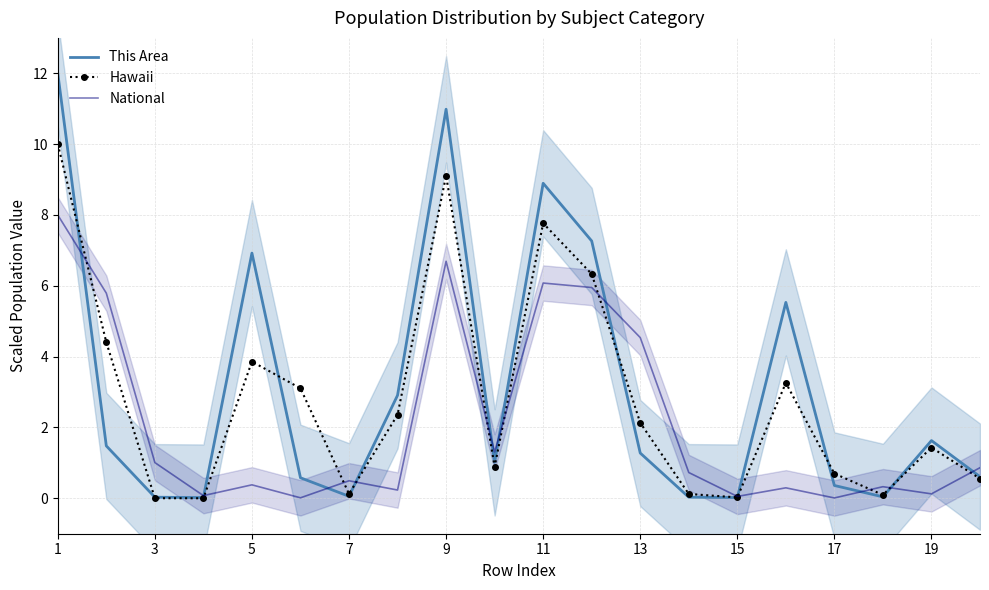

Which series has the largest total across all categories?

This Area